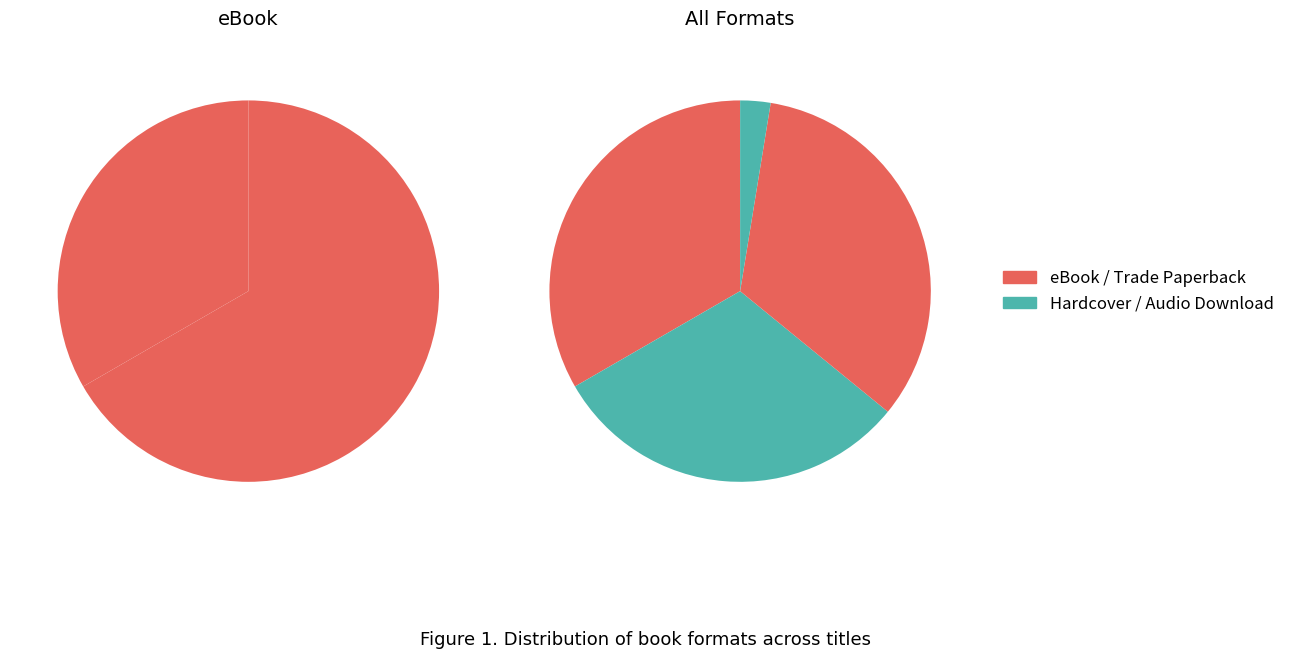

Approximately how many times larger is the value at Trade Paperback compared to Hardcover?

1.1